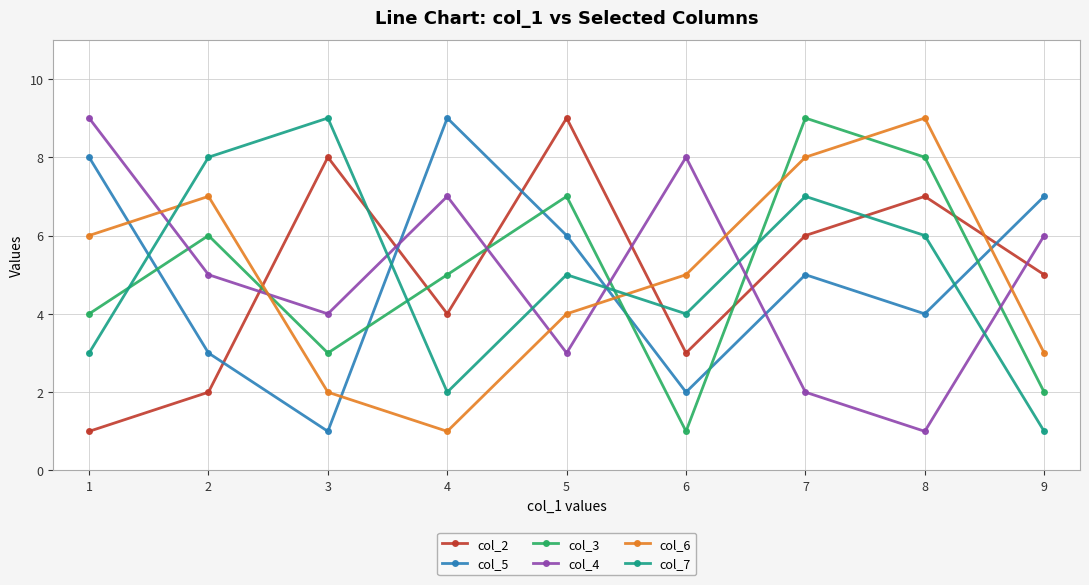

Does the chart have visible grid lines?

Yes